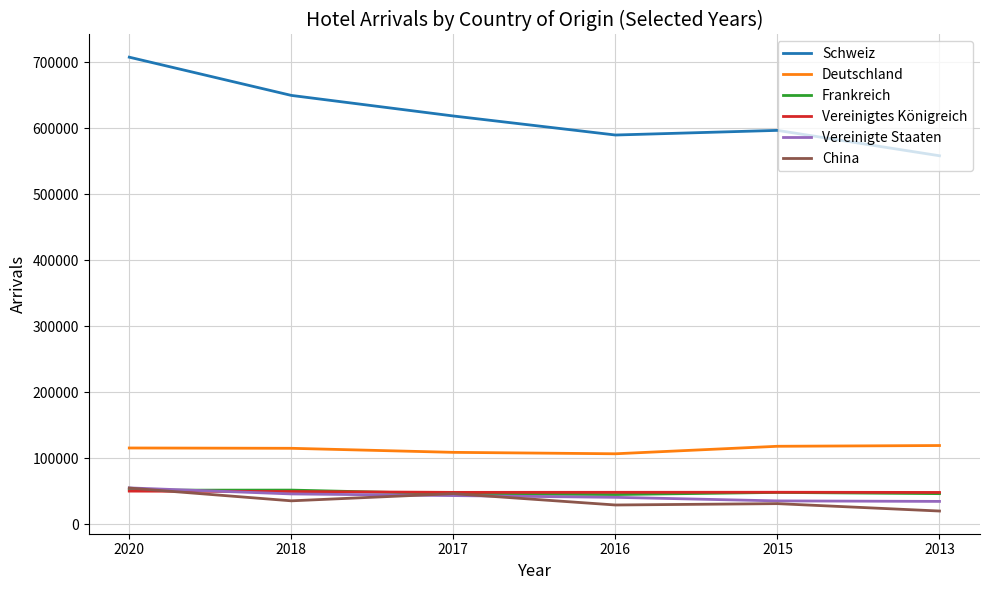

True or false: Schweiz and Vereinigte Staaten cross at least once.

False